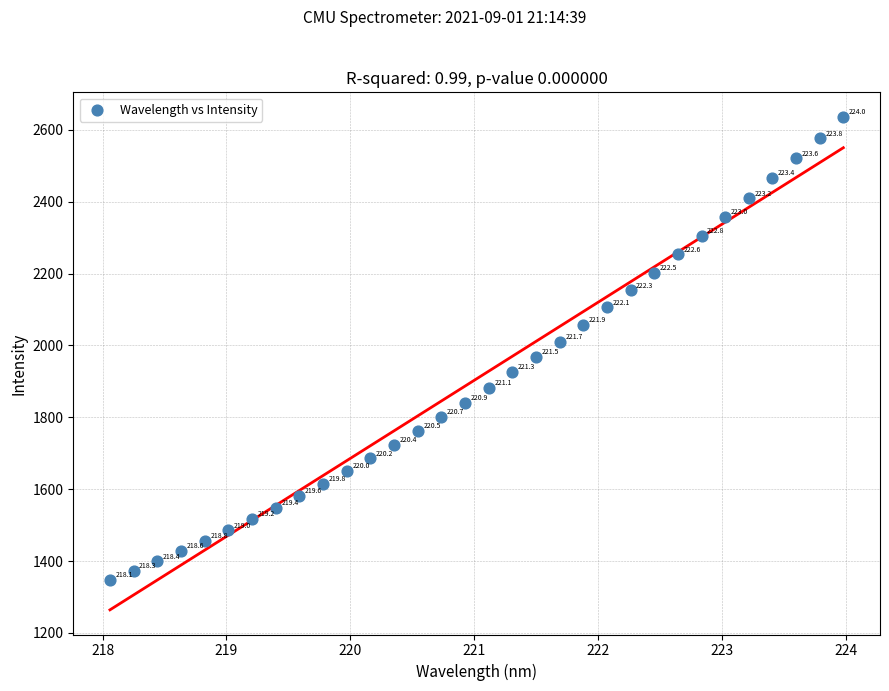

What is the range of Y values (max minus min)?

1288.9